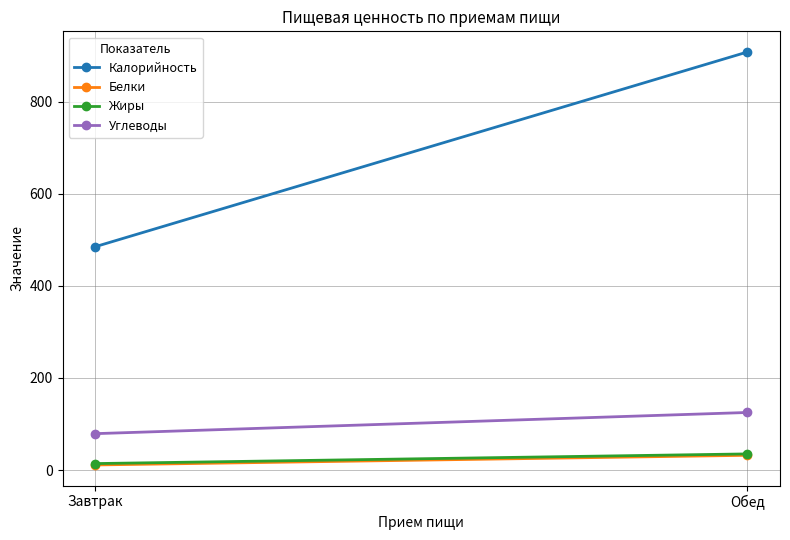

What is the average value of the Углеводы series?

102